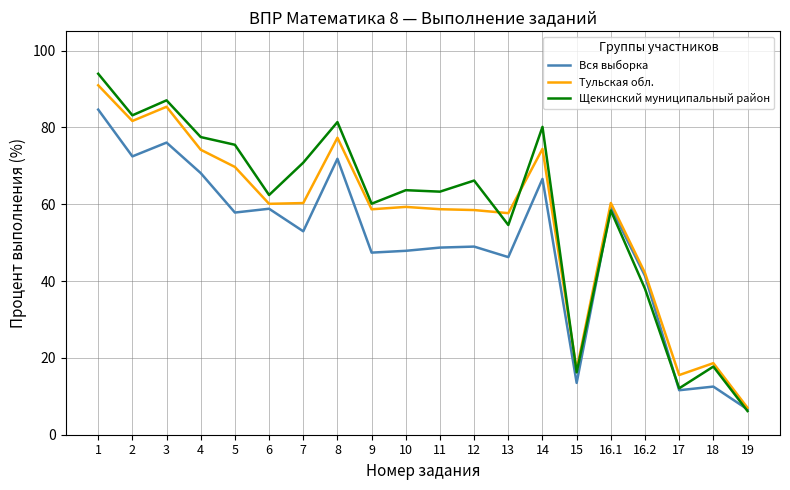

What is the difference between the maximum and minimum values in the Щекинский муниципальный район series?

87.8